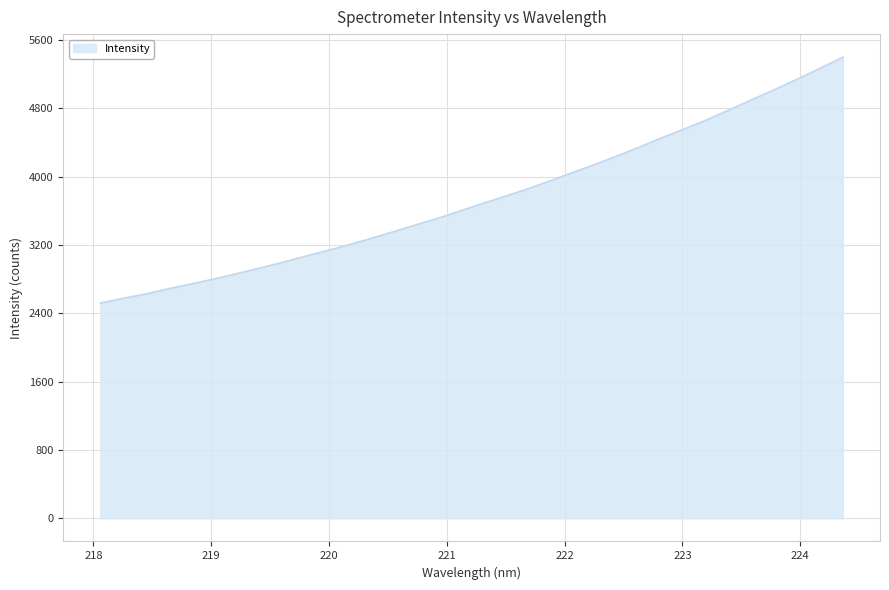

What is the minimum value shown in the chart?

2519.8